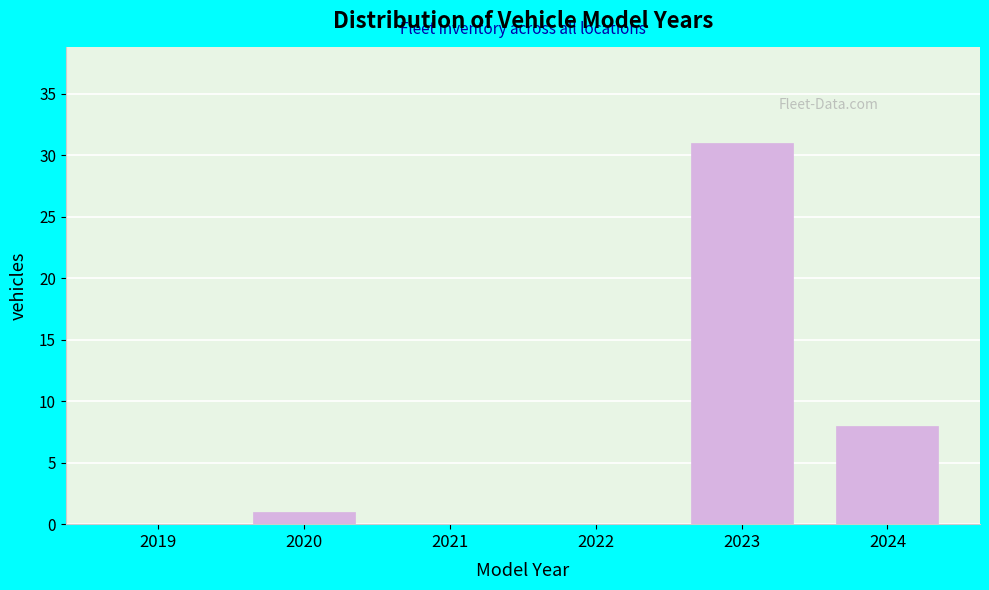

Reading left to right, list all the values displayed in this chart.

2019=0	2020=1	2021=0	2022=0	2023=31	2024=8